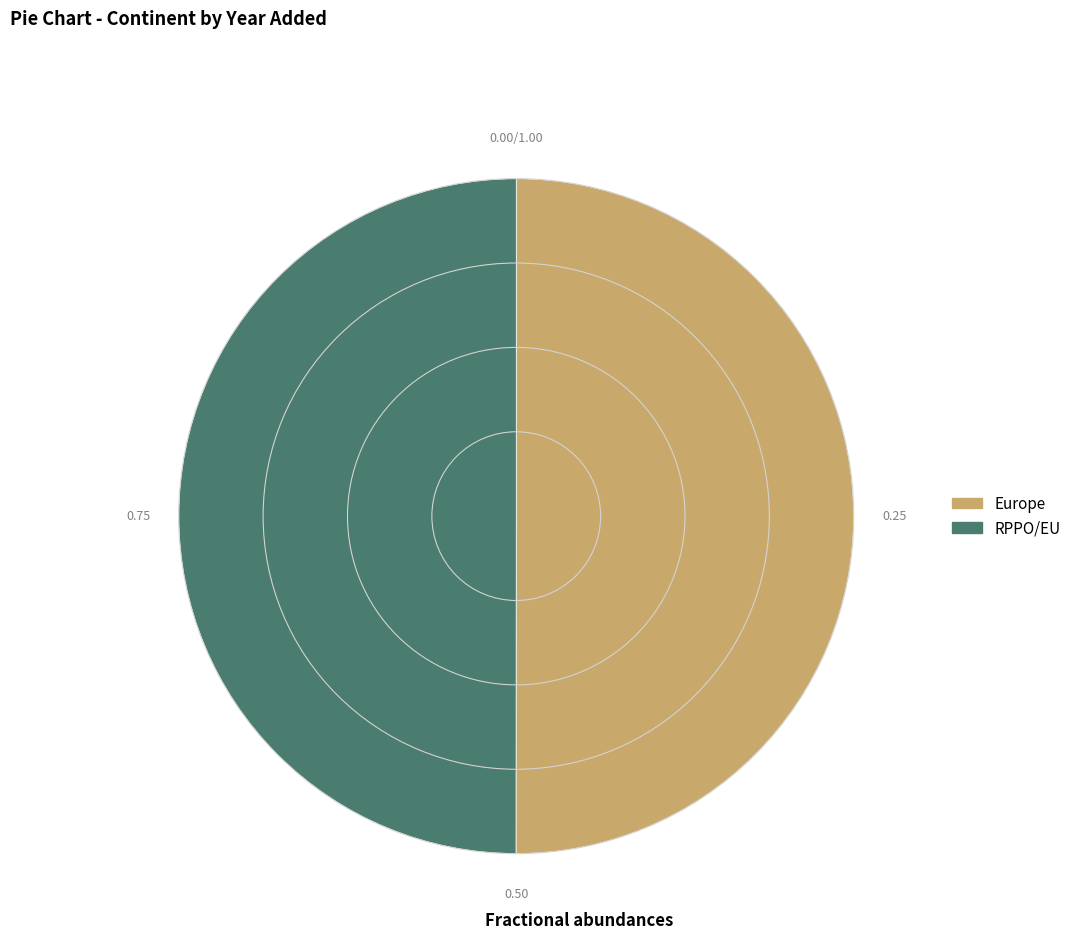

The Europe slice represents 37% of the pie. True or false?

False